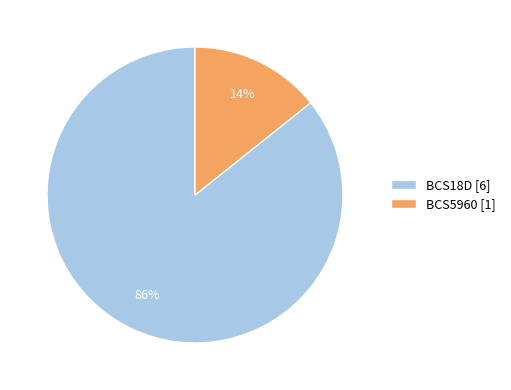

To the nearest percent, what is the combined percentage of BCS18D [6] and BCS5960 [1]?

100%